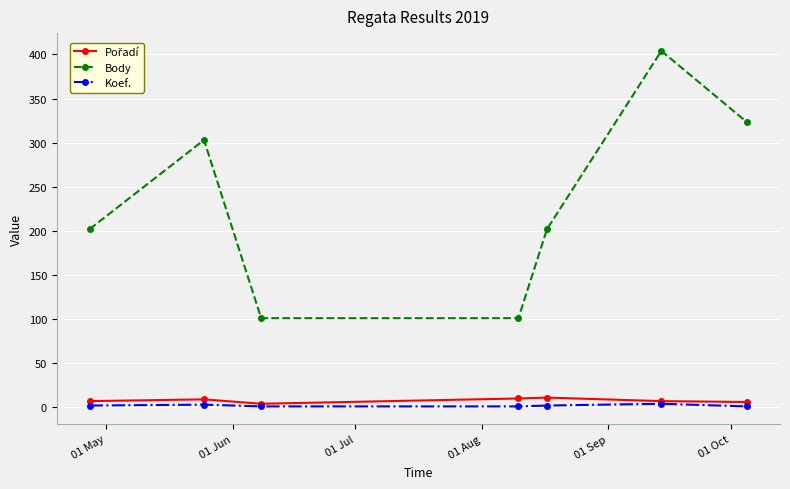

How many interior local peaks does the Body series have?

2